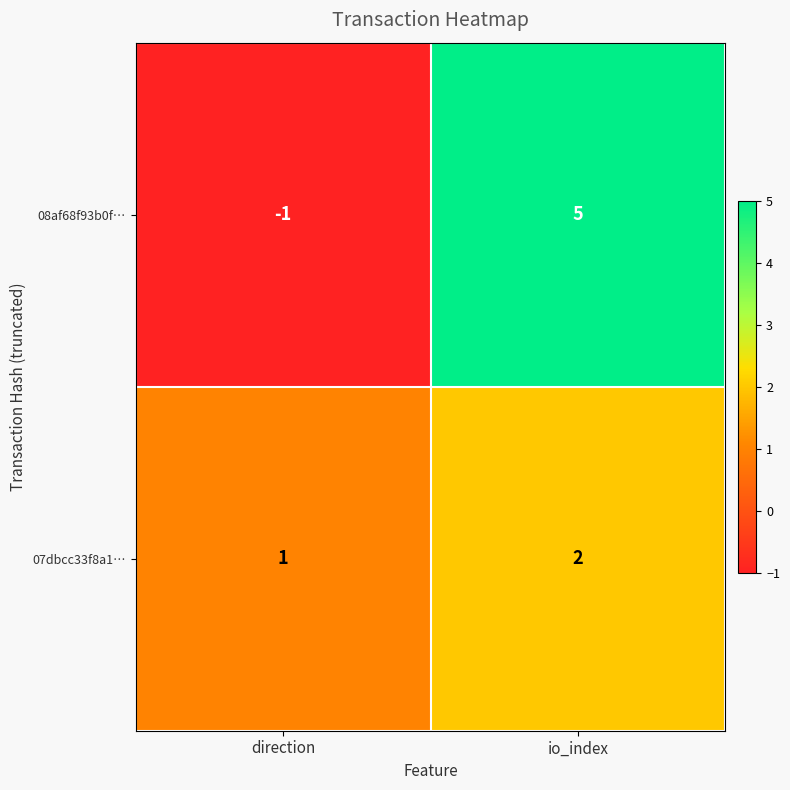

At direction, list the series in order from largest to smallest.

07dbcc33f8a1…, 08af68f93b0f…